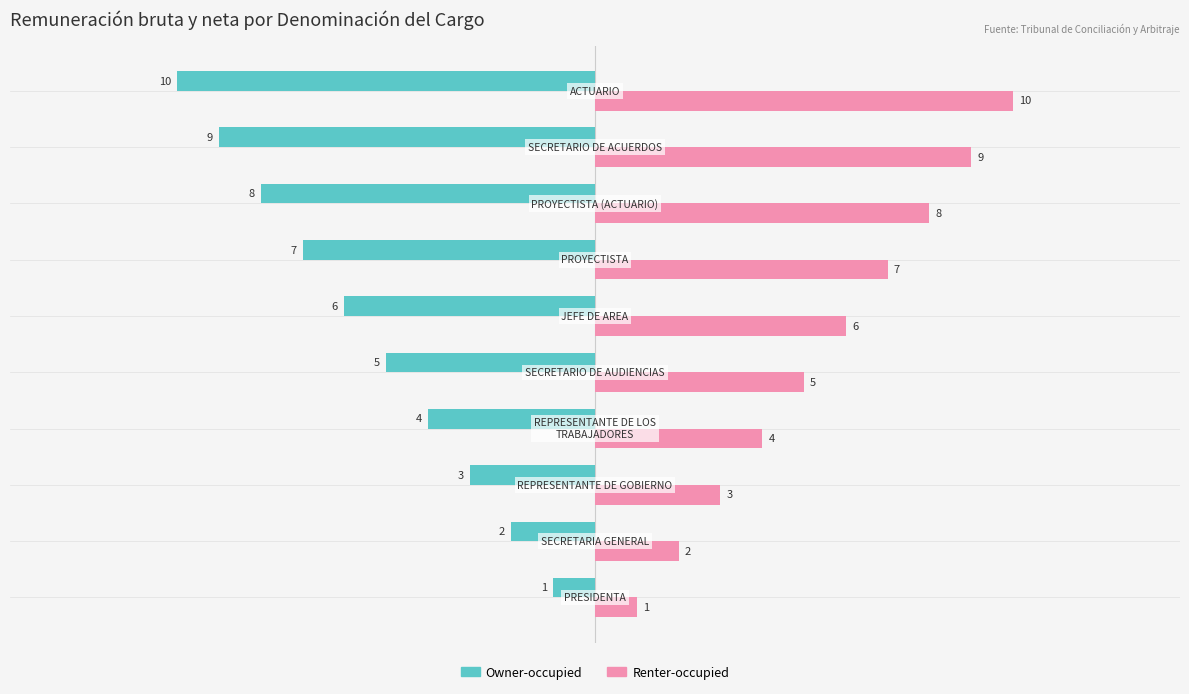

Which series has the largest total across all categories?

Renter-occupied